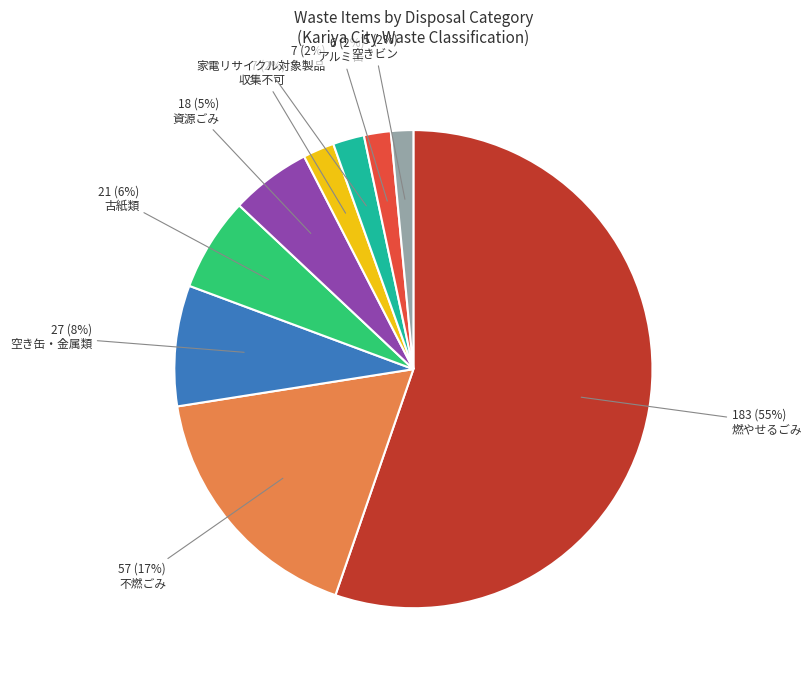

Which slice is the largest?

燃やせるごみ